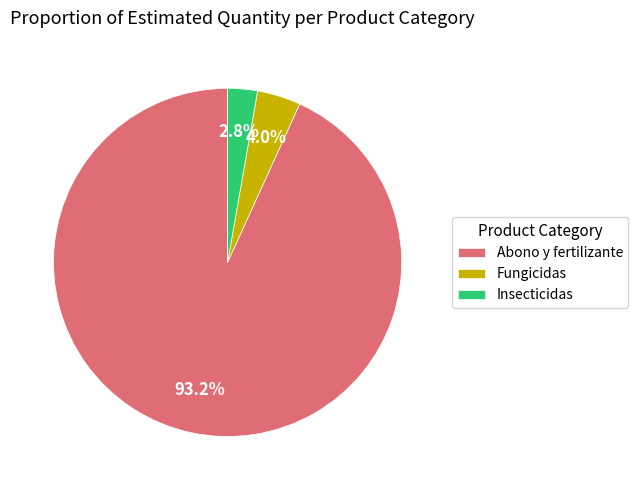

Is Abono y fertilizante the majority of the pie?

Yes